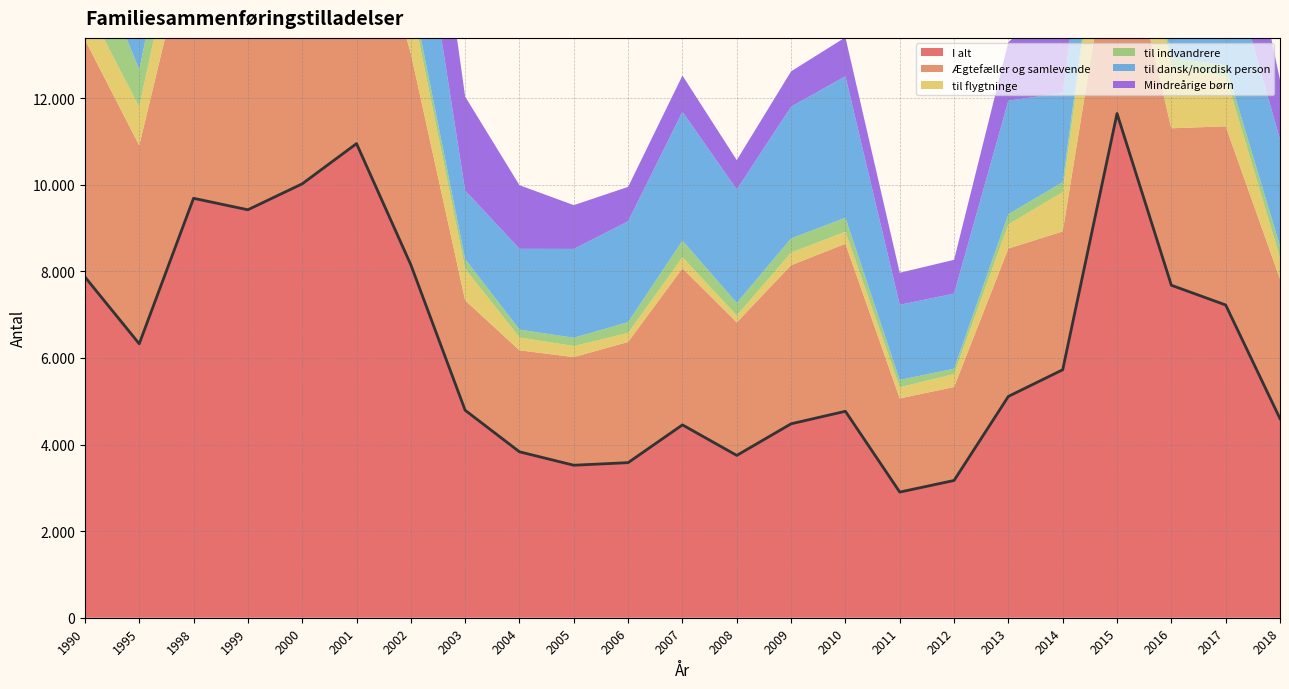

The value of I alt at 2009 is 1439. True or false?

False